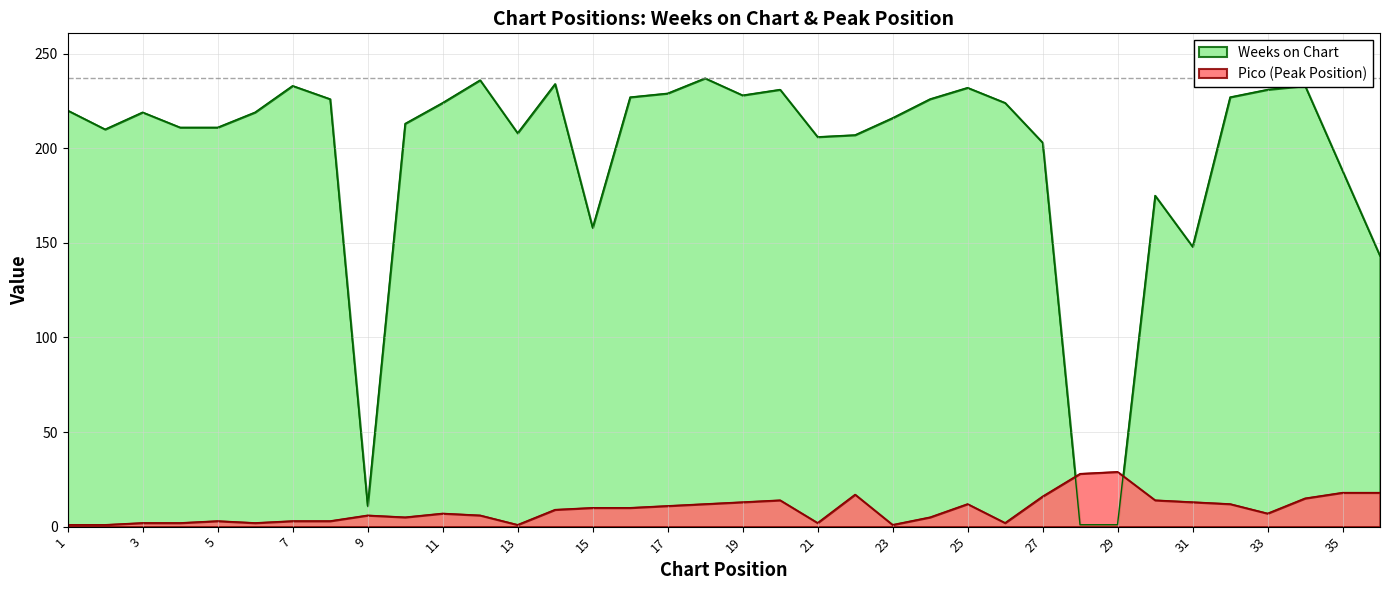

Which series ends up on top after the final intersection of Pico and Weeks on Chart?

Weeks on Chart